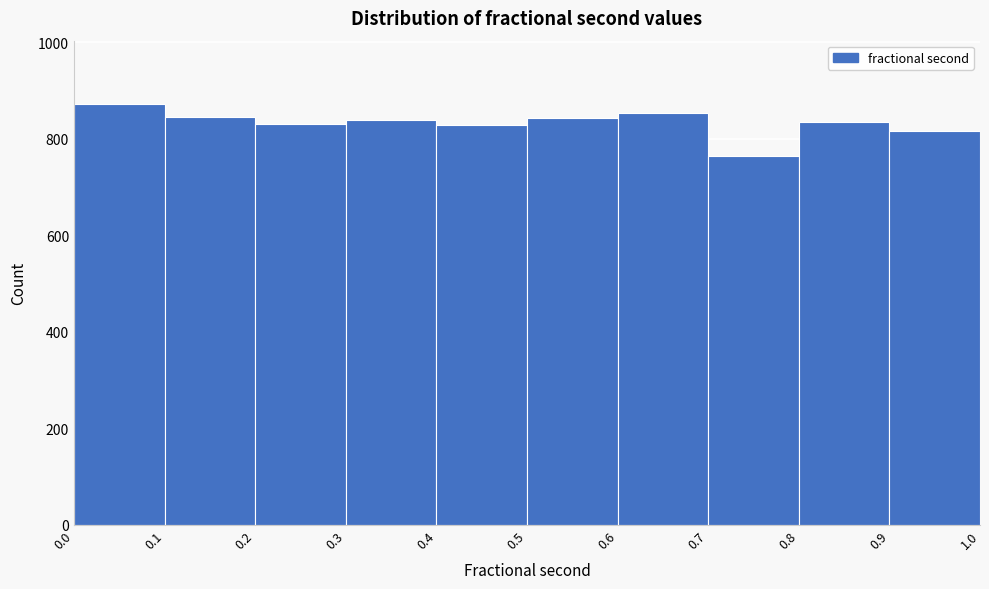

How tall is the bar that spans 0.0 to 0.1 on the x-axis? The values are not printed on the chart, so give them approximately, as read against the axis.

880